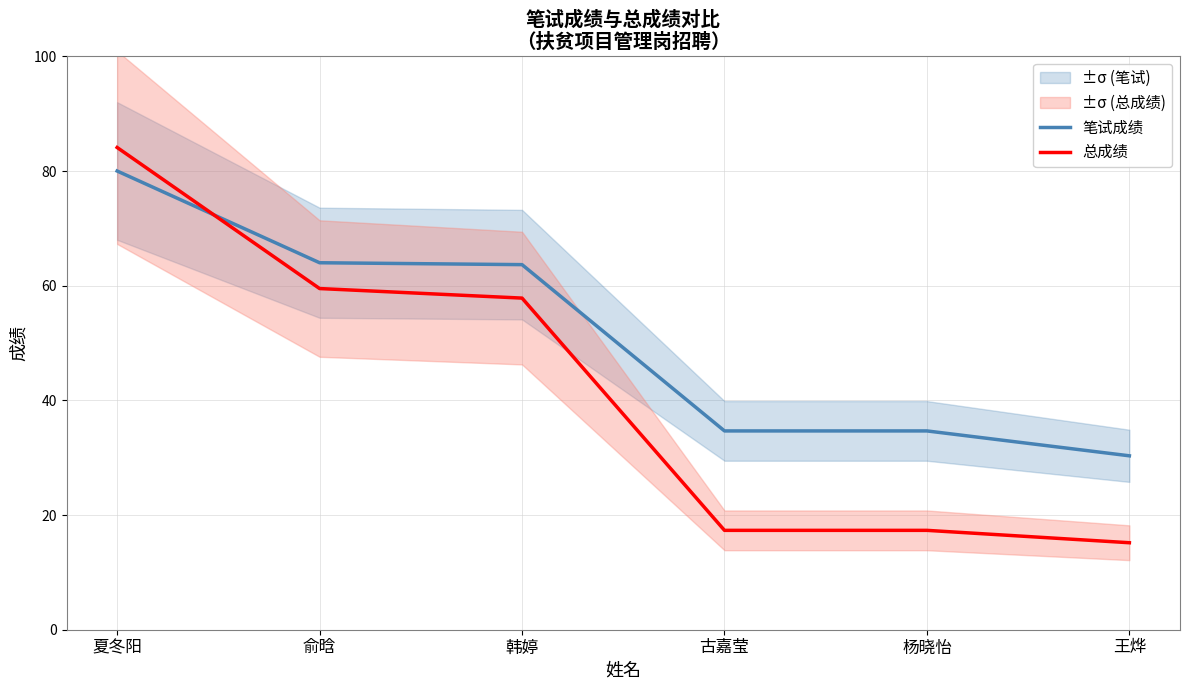

Does the chart display data point markers on the line(s)?

No